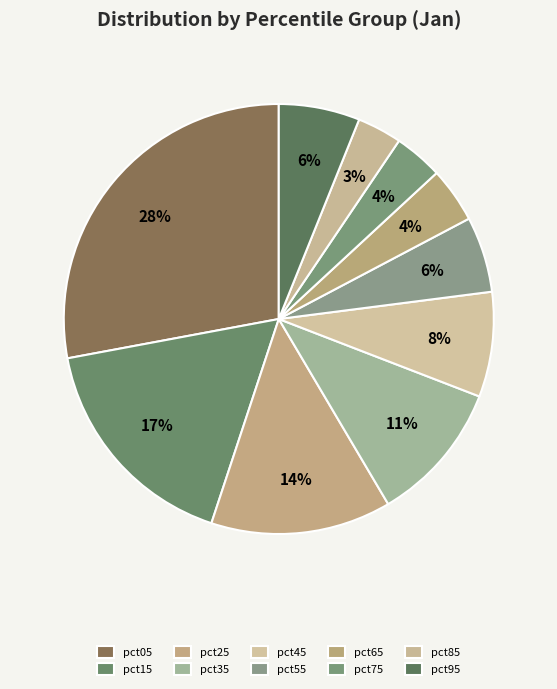

What percentage is the pct25 slice, to the nearest percent?

14%